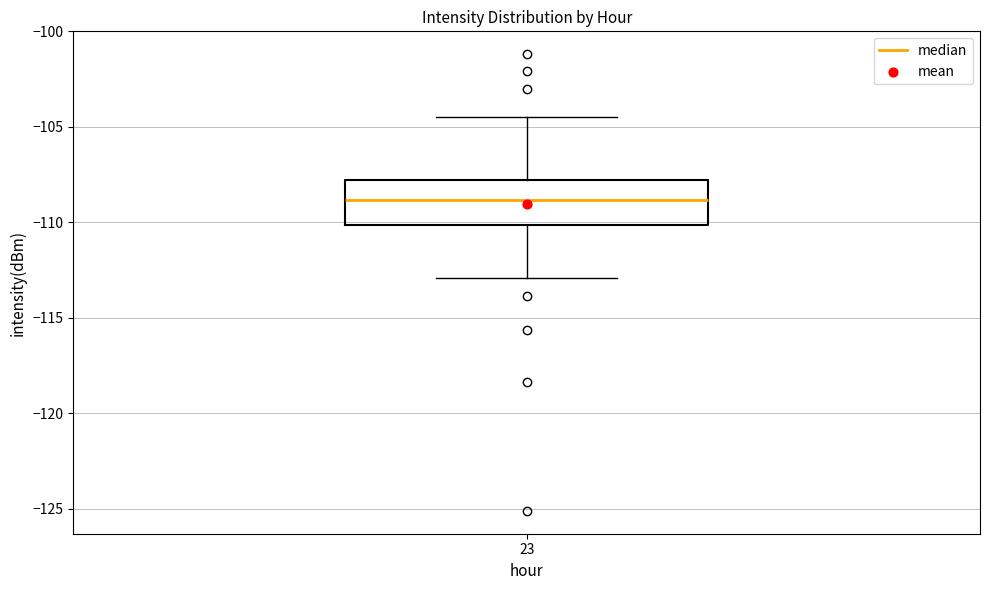

Read this box plot against the y-axis: the position of the median line, the range covered by the box, and the ends of both whiskers. The values are not printed on the chart, so give them approximately, as read against the axis.

median -109.0, box -110.0 to -108.0, whiskers -113.0 to -104.5